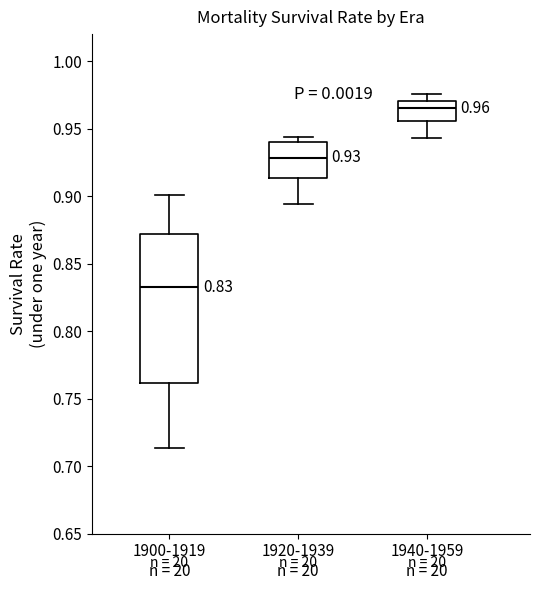

Which box's median line is the lowest?

1900-1919 n = 20